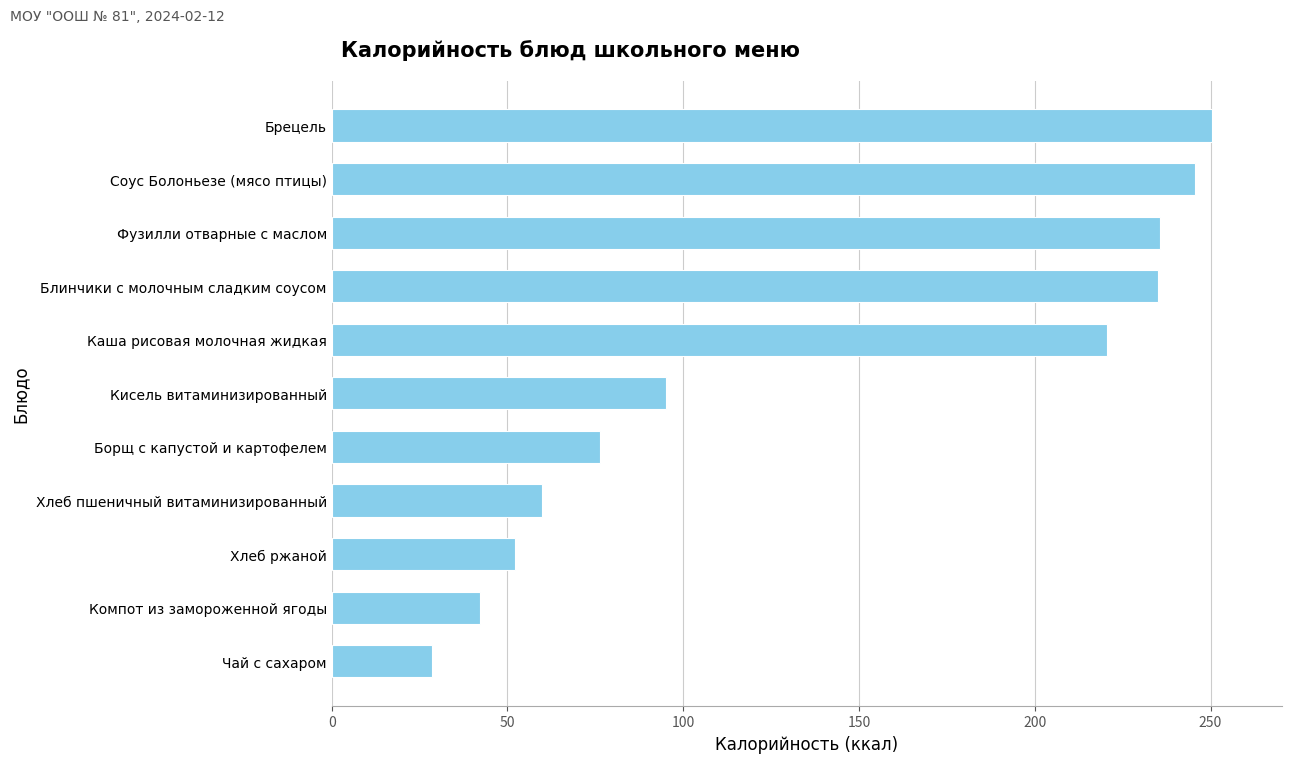

What is the sum of the values at Каша рисовая молочная жидкая and Борщ с капустой и картофелем?

296.8